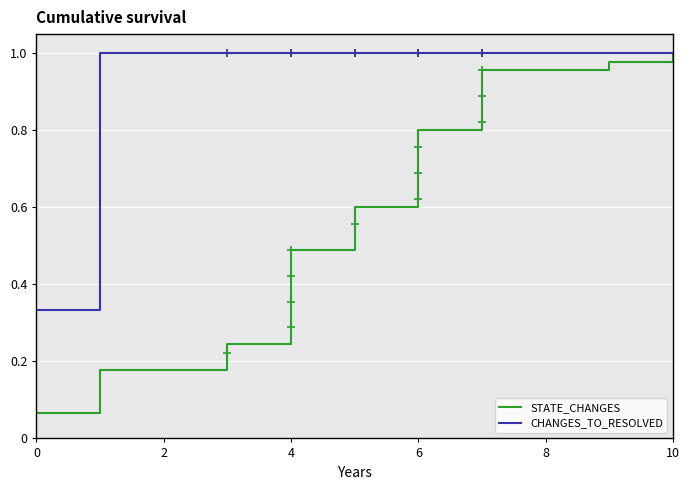

Which series has the largest range (max minus min)?

STATE_CHANGES